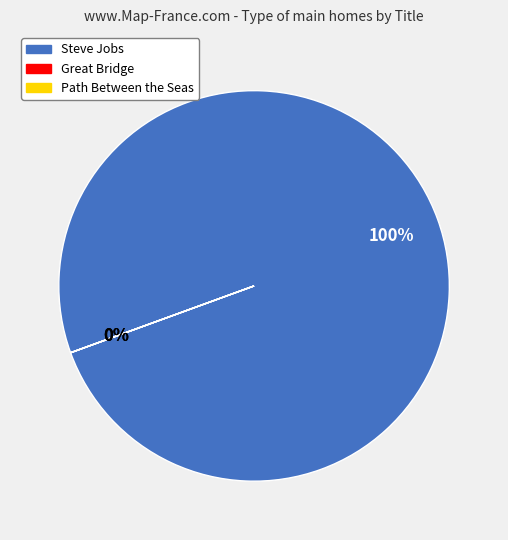

Is it true that Path Between the Seas is 1% of the pie?

False